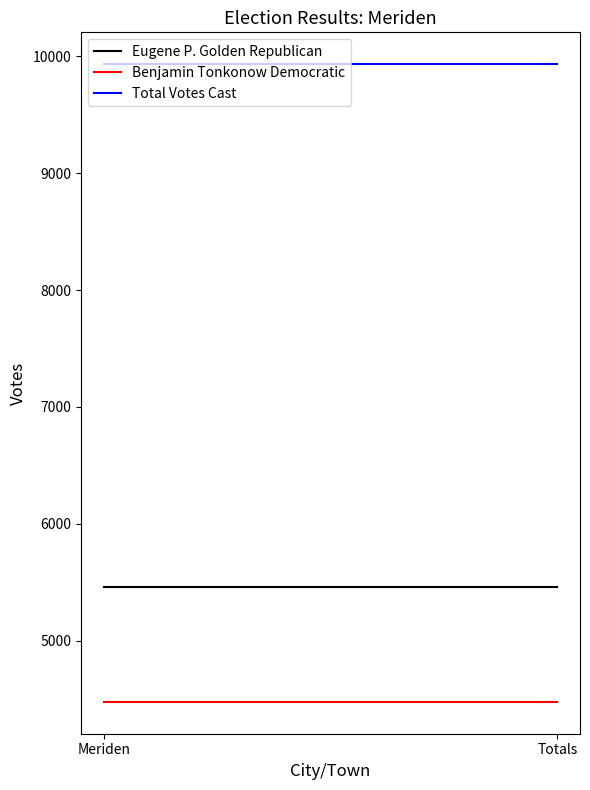

What is the difference between the highest and lowest values at Meriden?

5458